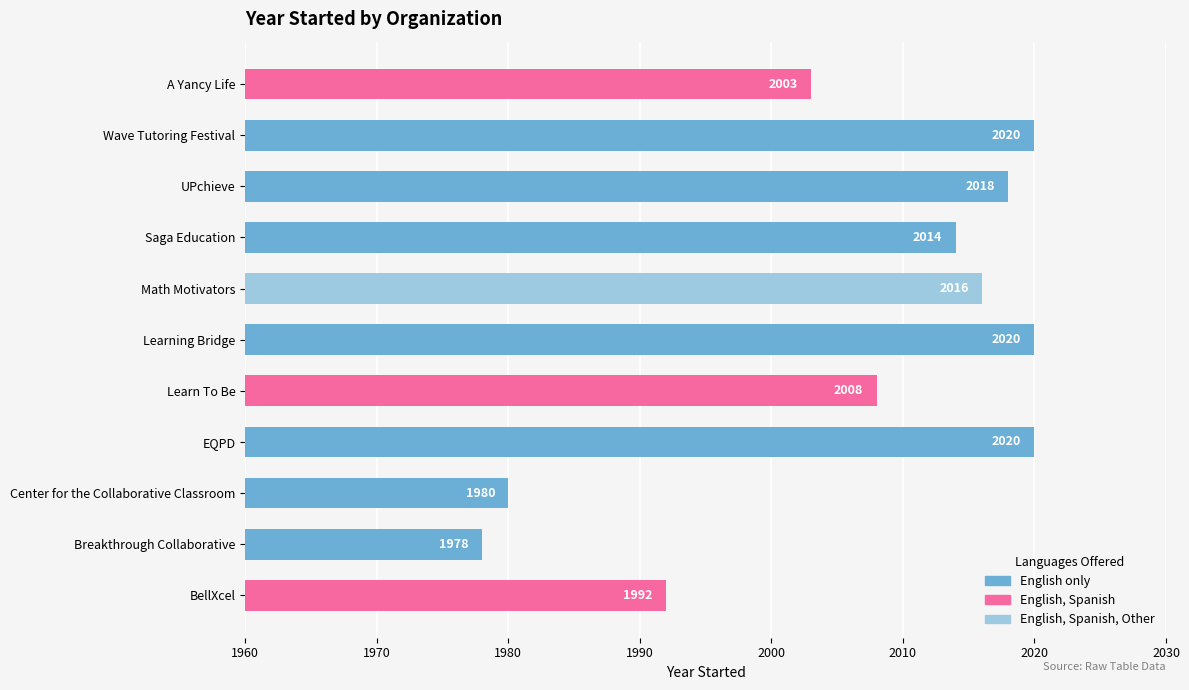

What is the smallest value displayed?

1978